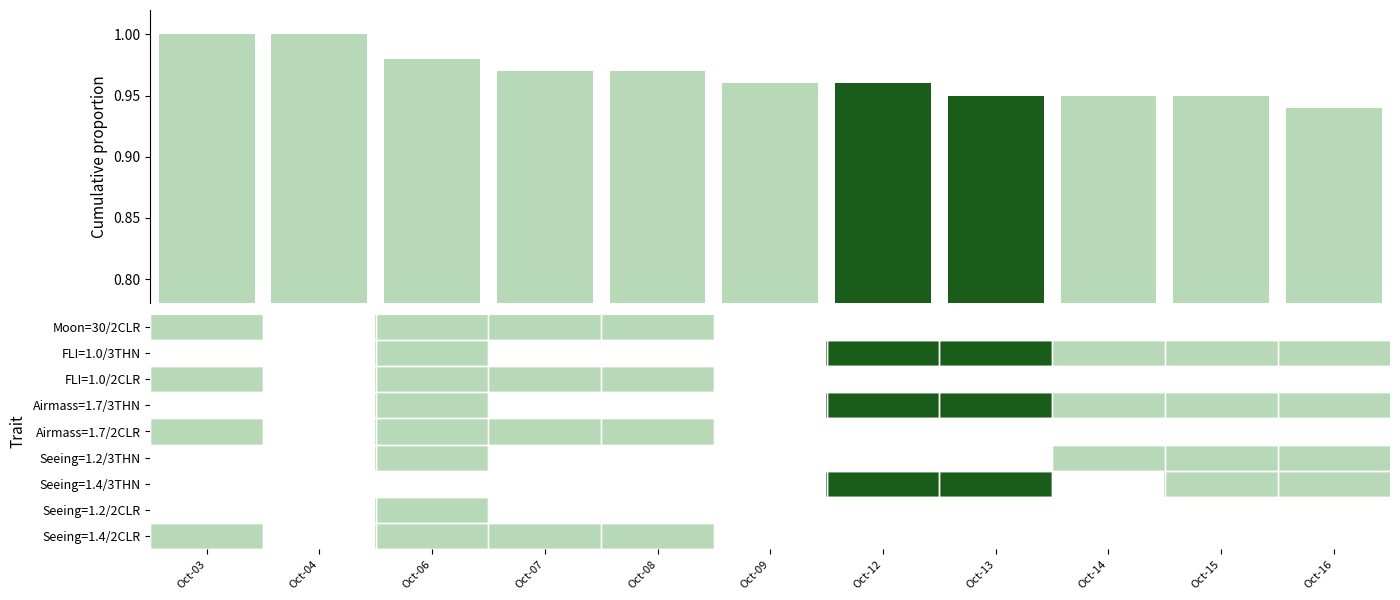

Count the number of data series in this chart.

10